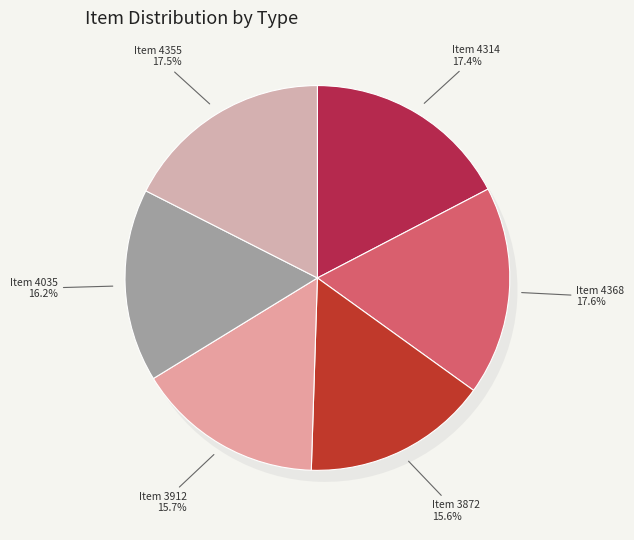

Does Item 4368 account for over 50% of the chart?

No